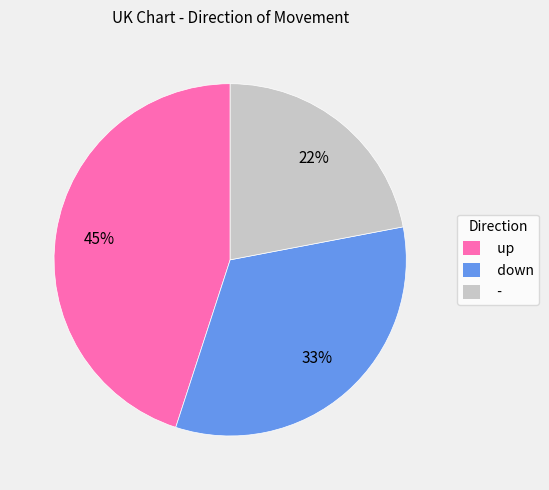

Count the number of slices in the pie.

3